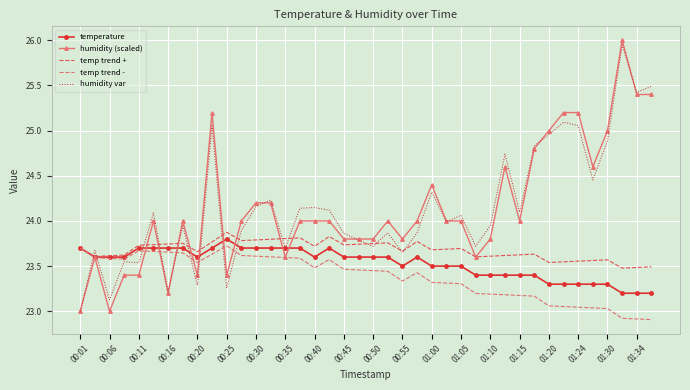

What is the smallest value displayed?

22.9